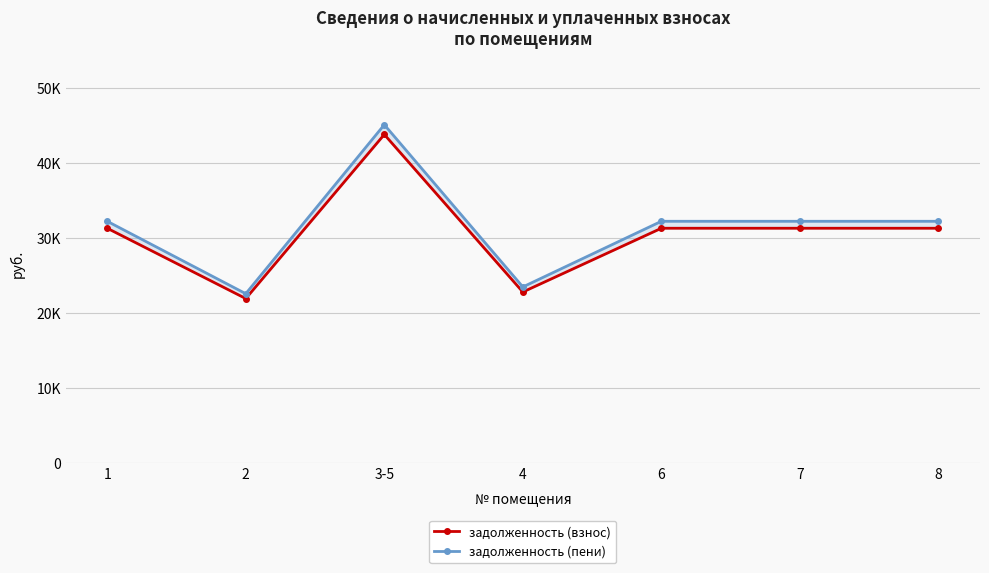

True or false: задолженность (взнос) and задолженность (пени) intersect in this chart.

False